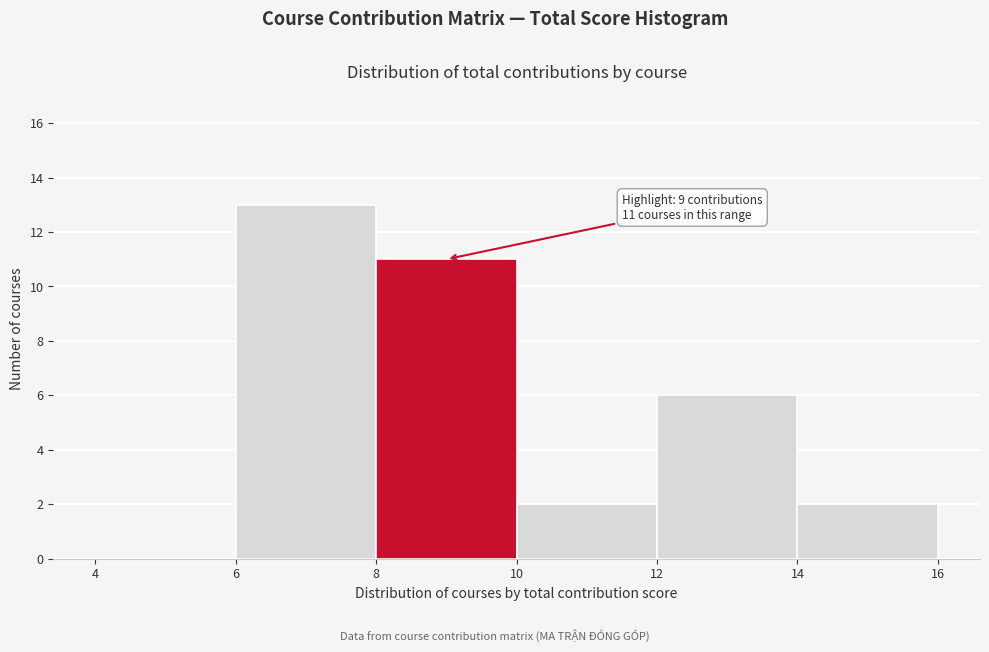

Over which range of the x-axis is the bar tallest?

6 to 8